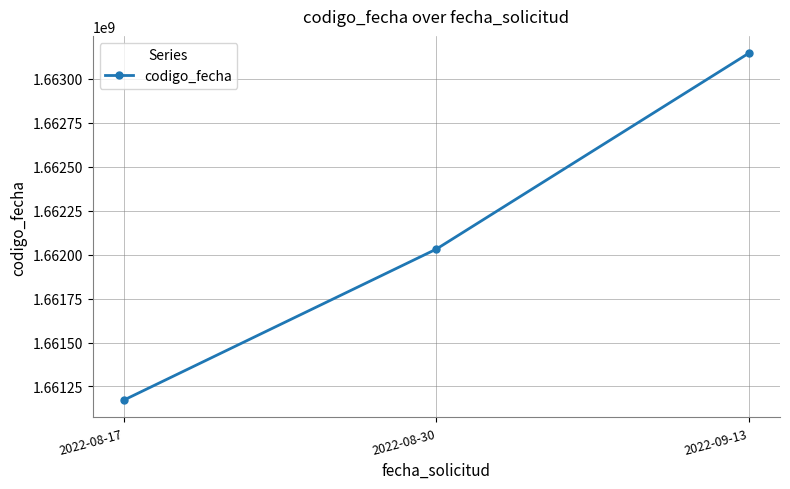

List the labels in order of value, smallest first.

2022-08-17, 2022-08-30, 2022-09-13